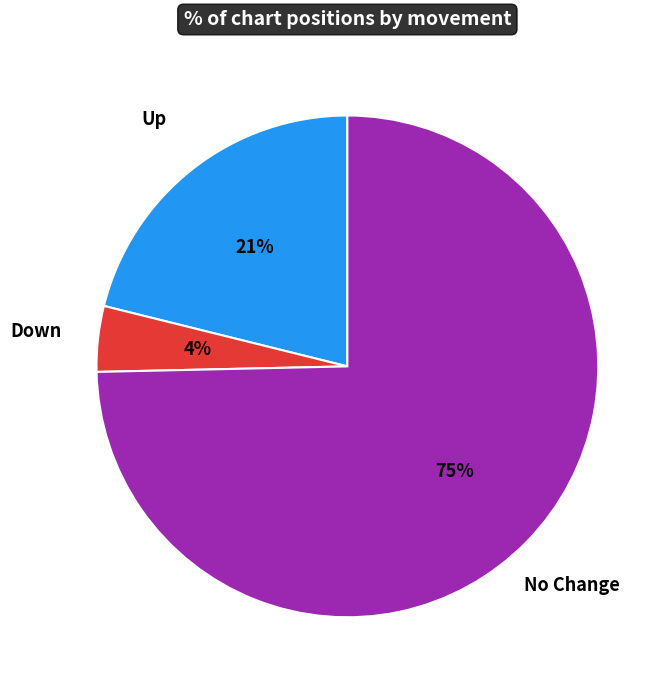

To the nearest percent, what is the average slice percentage?

33%